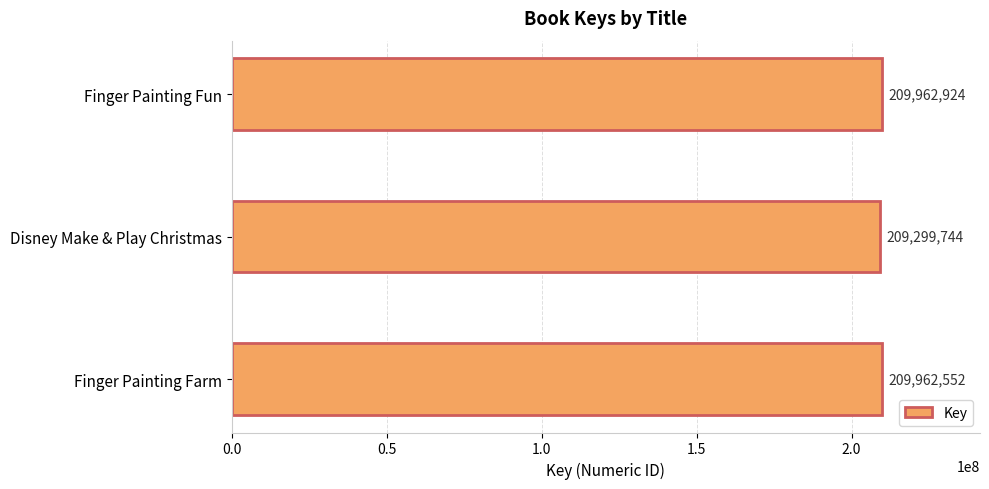

Are the bars grouped side by side (vs. stacked)?

No